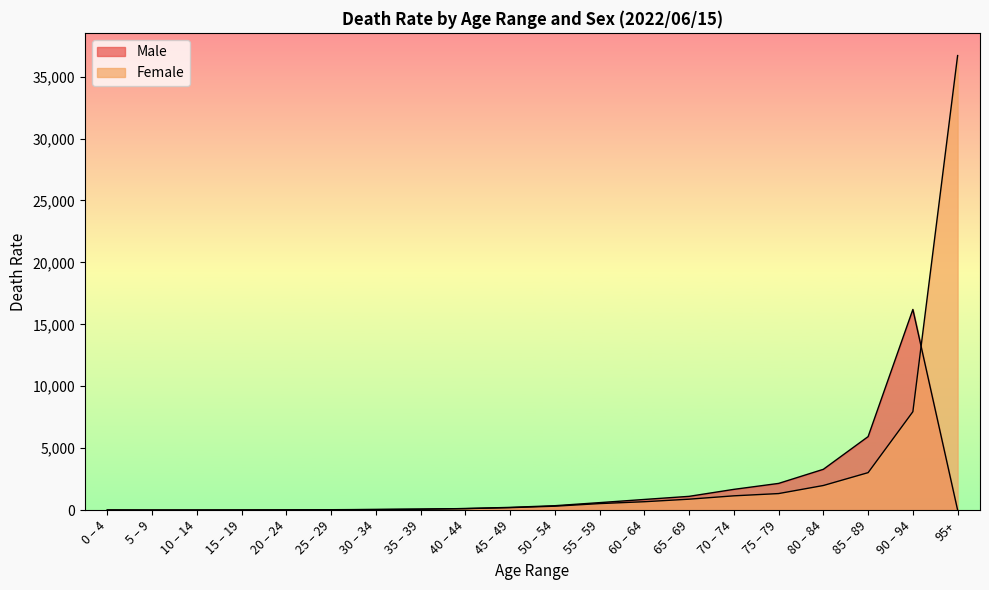

True or false: Female and Male intersect in this chart.

True